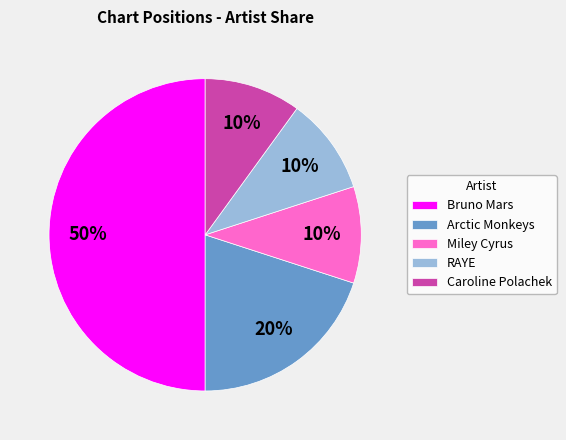

Does RAYE account for over 50% of the chart?

No